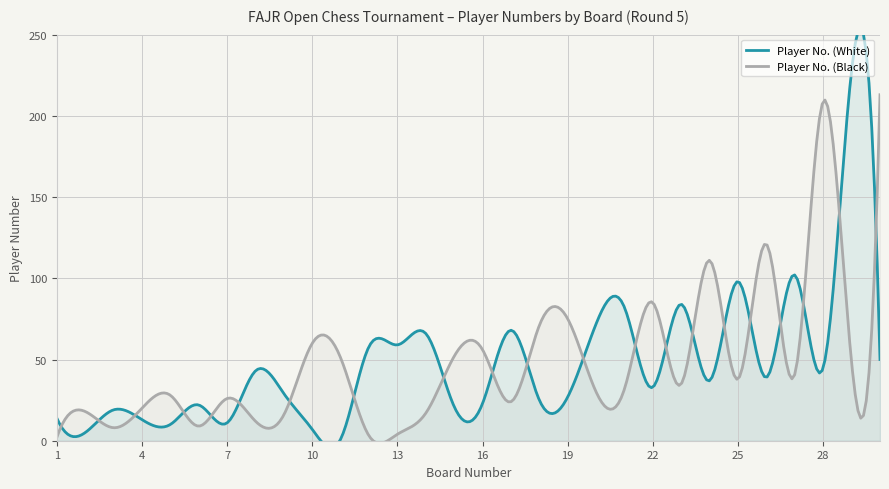

At which category is the sum across all series the highest?

29